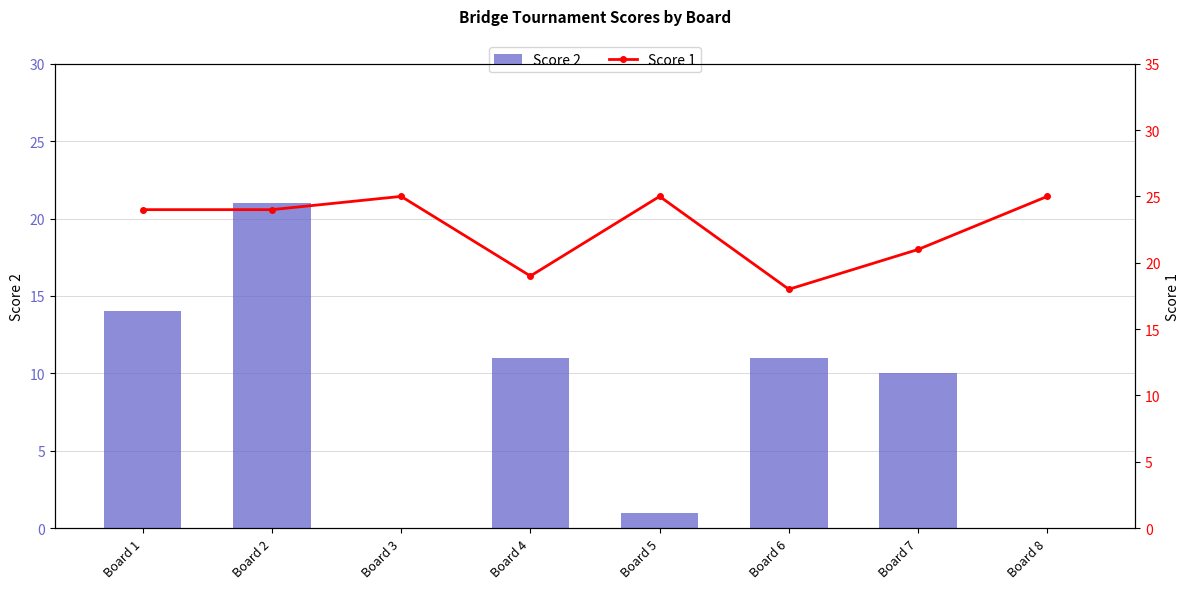

The Score 2 series shows 21 at Board 2. True or false?

True